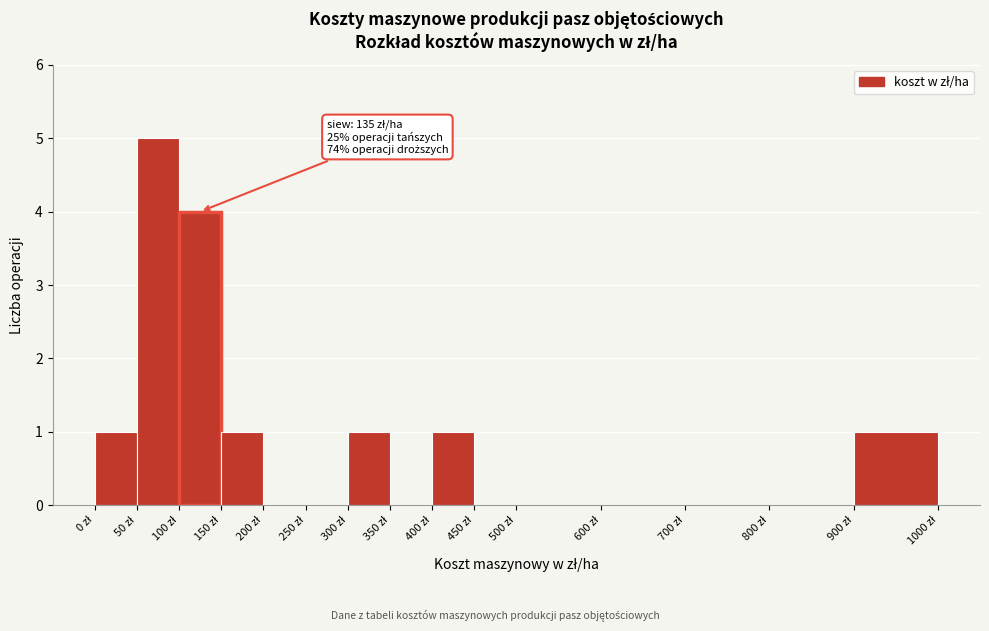

Over which range of the x-axis is the bar tallest?

50 to 100